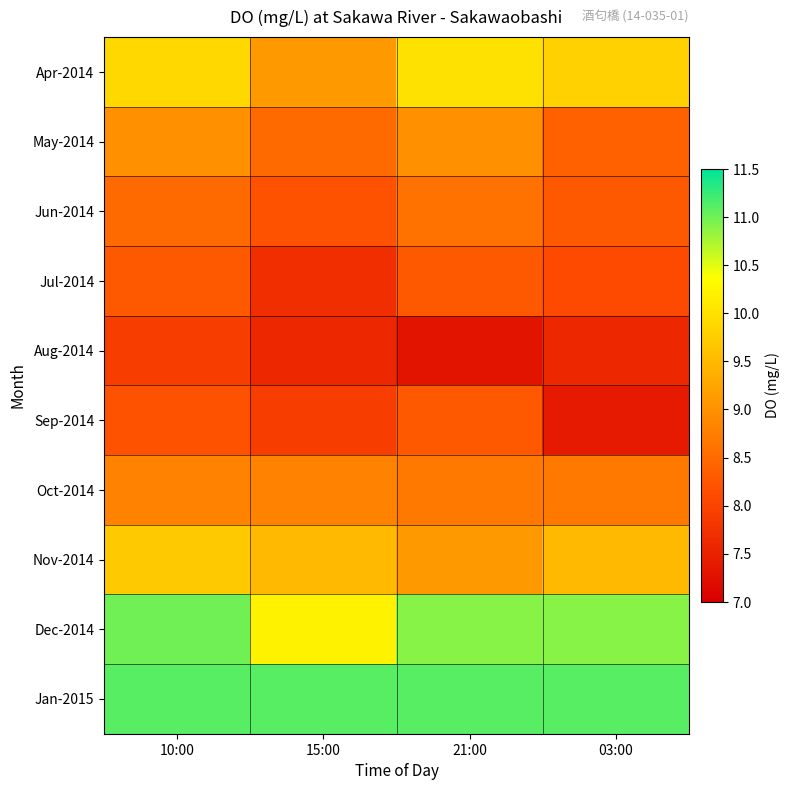

Which label corresponds to the smallest value in the chart?

21:00